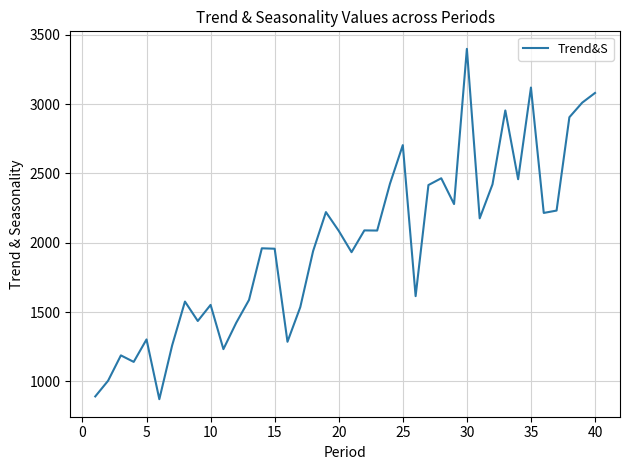

What is the difference between the maximum and minimum values?

2526